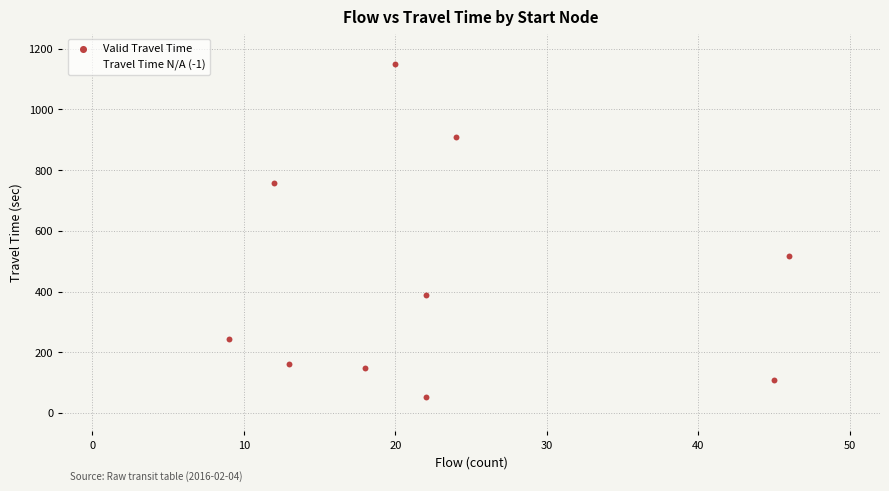

Which series reaches the minimum Y coordinate?

Travel Time N/A (-1)